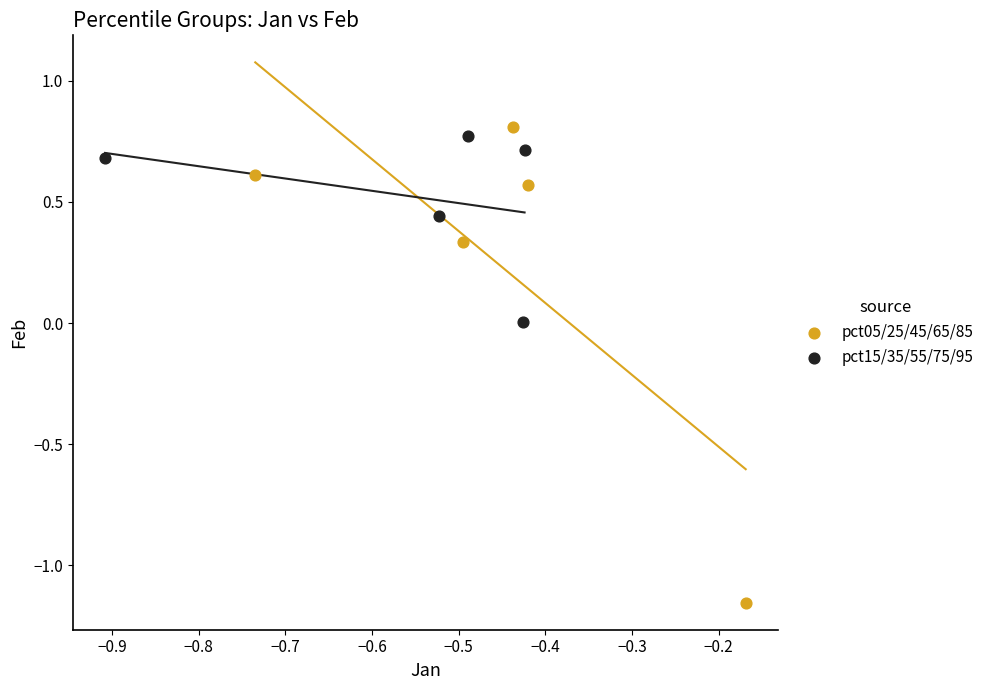

What are all the series names shown in the legend?

pct05/25/45/65/85, pct15/35/55/75/95